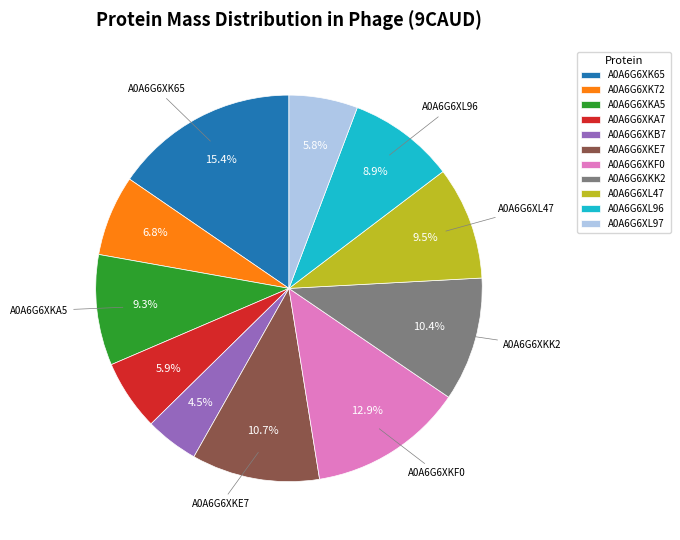

What is the largest slice in the pie chart?

A0A6G6XK65